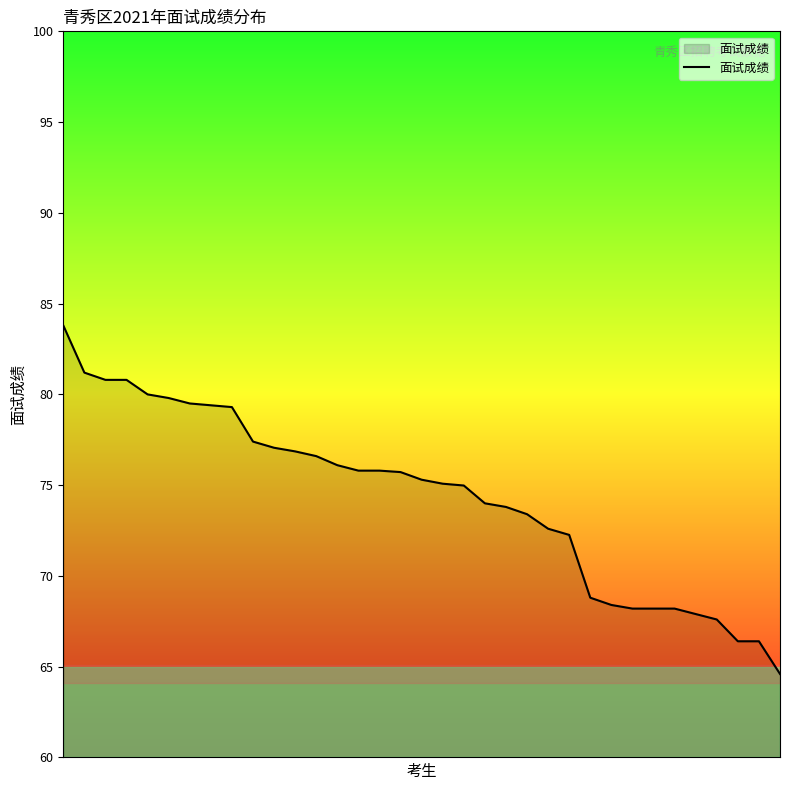

How many lines are shown in the chart?

1